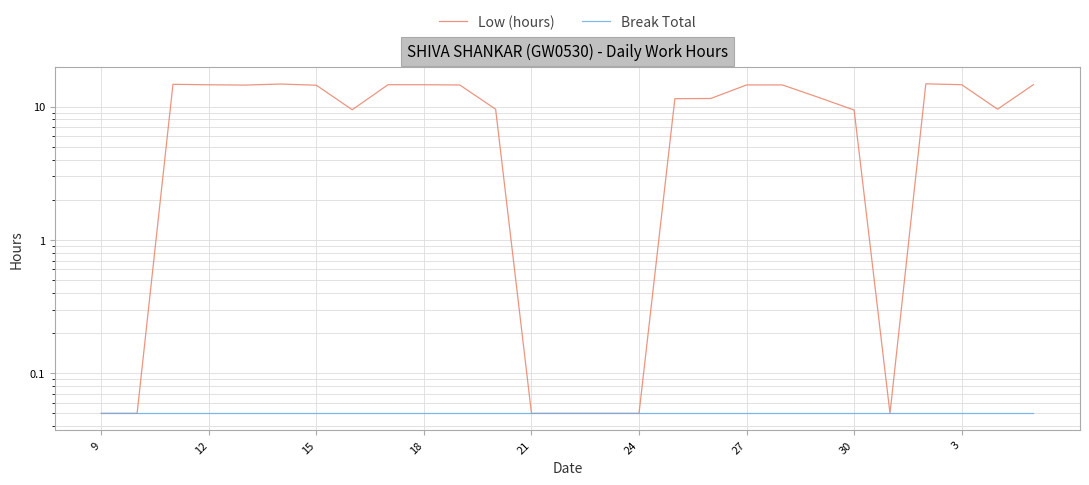

True or false: Low (hours) and Break Total cross at least once.

False